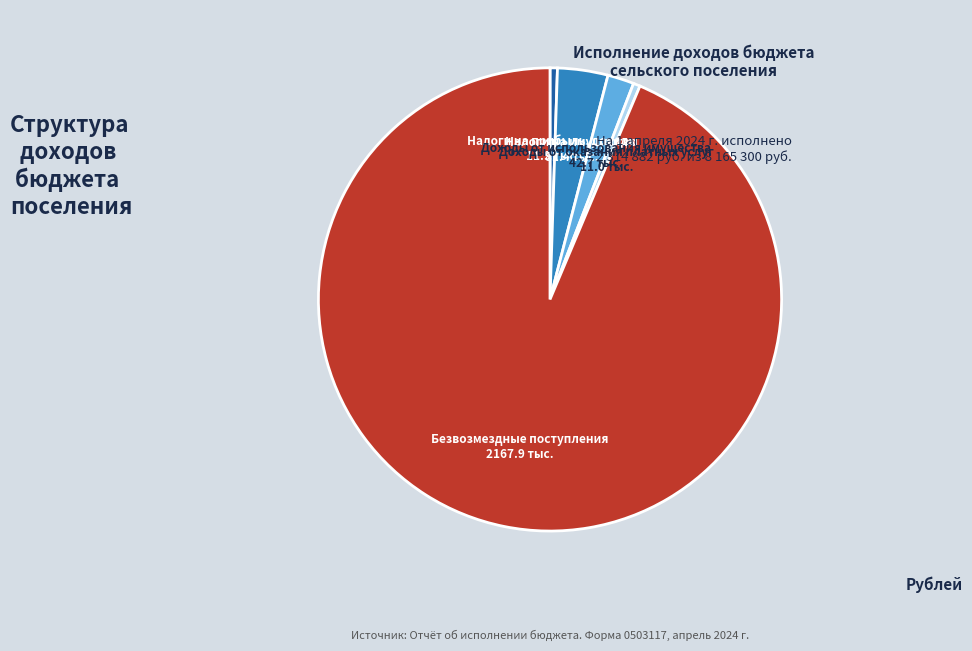

Is there any slice that represents more than half of the pie?

Yes